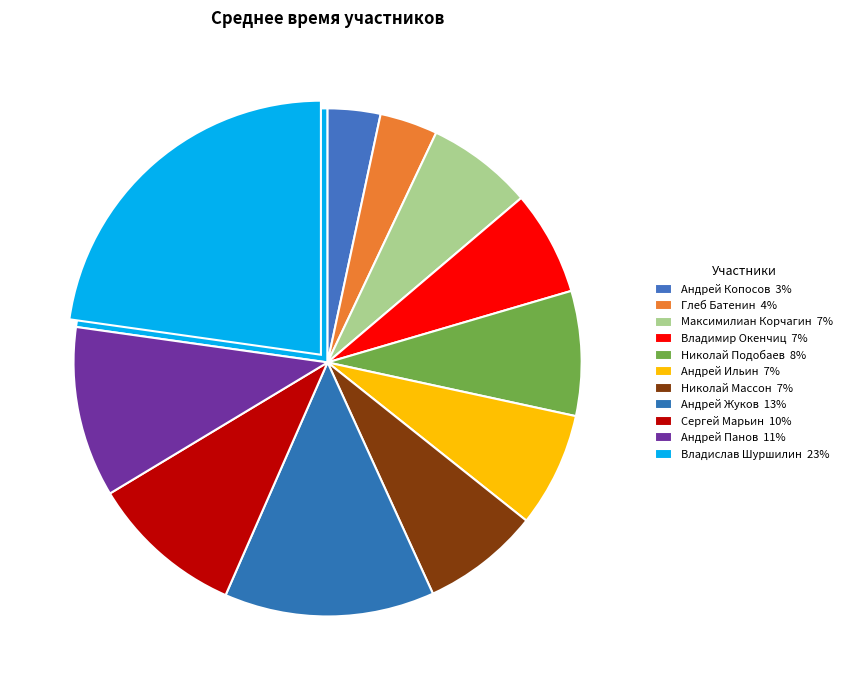

To the nearest percent, what is the average slice percentage?

9%